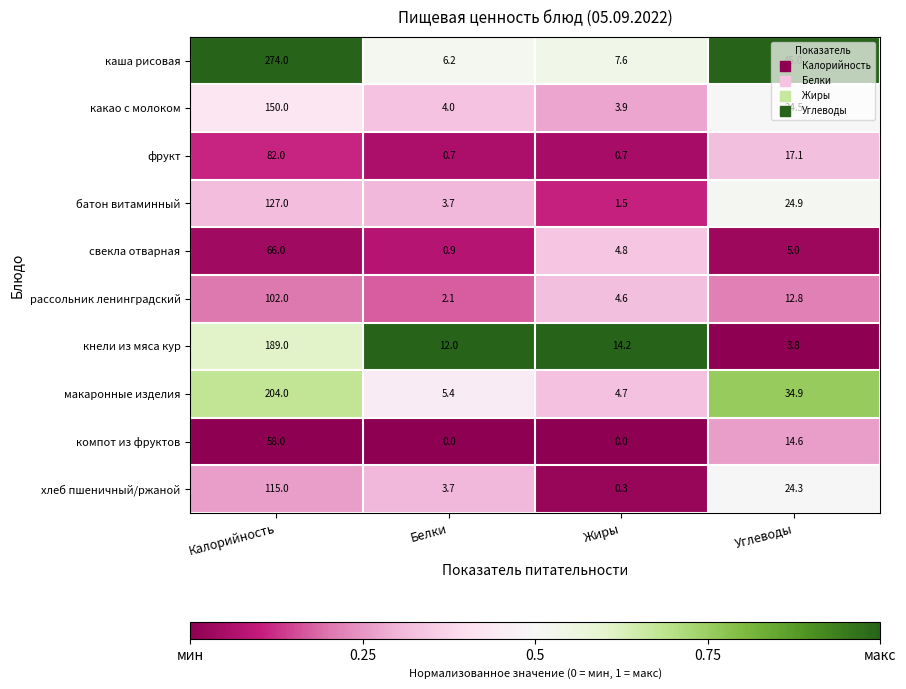

At which label is макаронные изделия closest to 104?

Углеводы